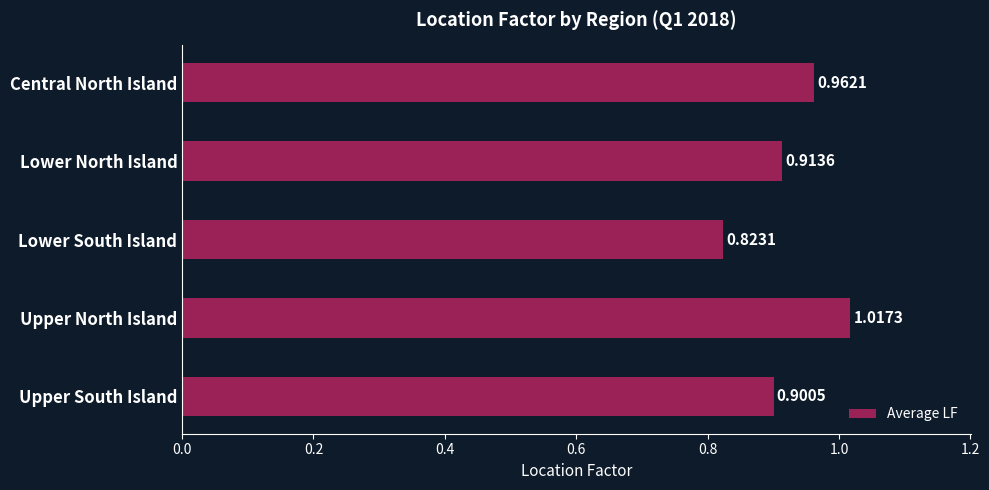

What is the difference between the second highest and second lowest values?

0.1